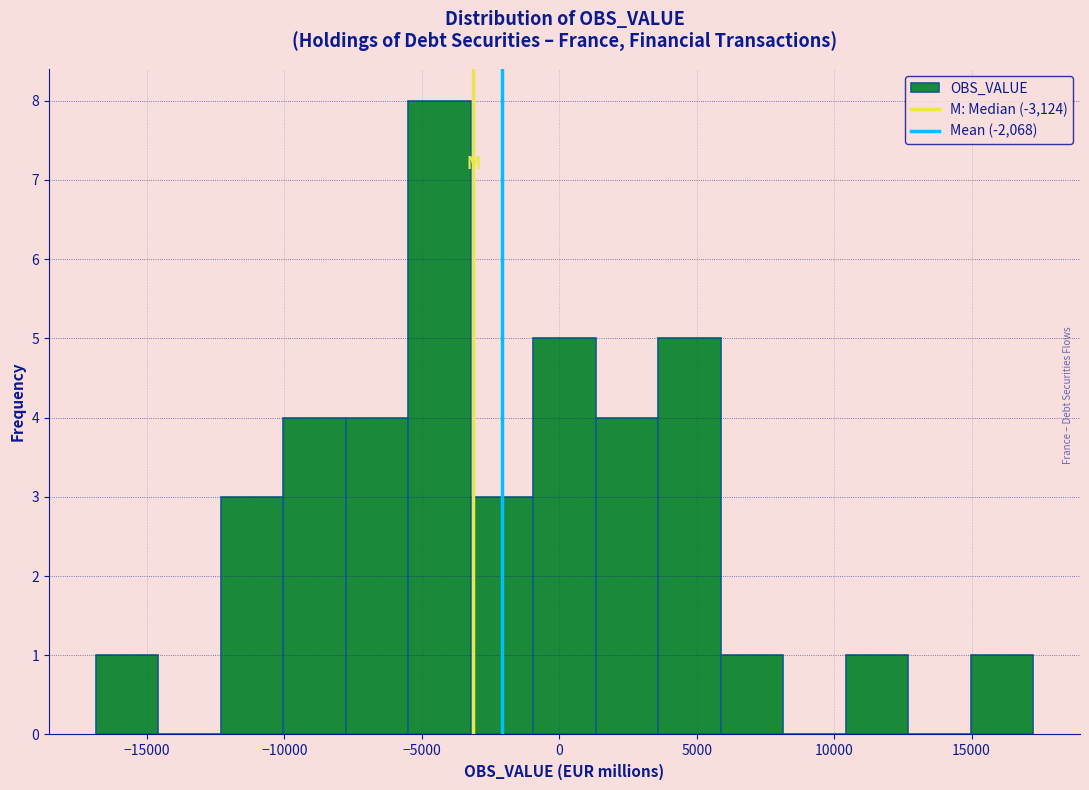

Over which range of the x-axis is the bar tallest?

-5500 to -3000